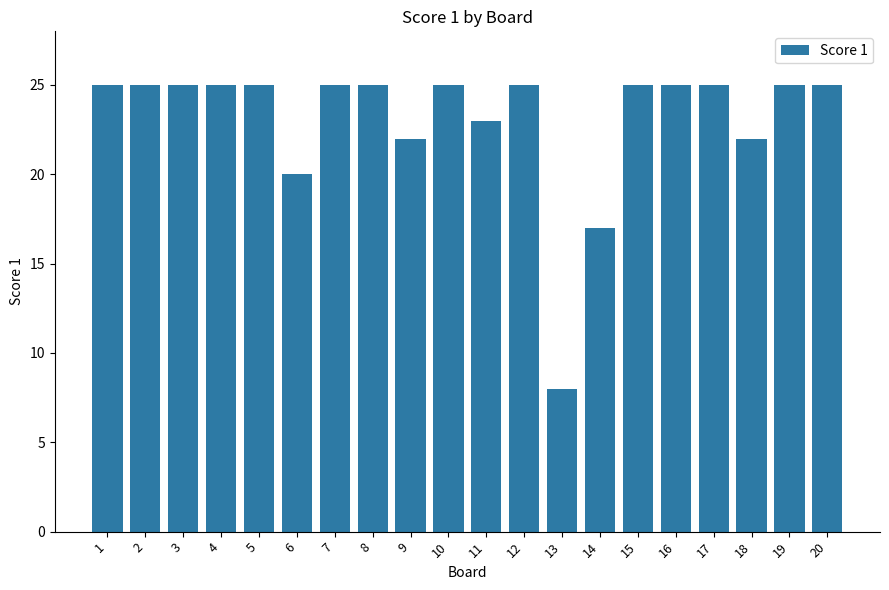

Reading left to right, list all the values displayed in this chart.

25	25	25	25	25	20	25	25	22	25	23	25	8	17	25	25	25	22	25	25